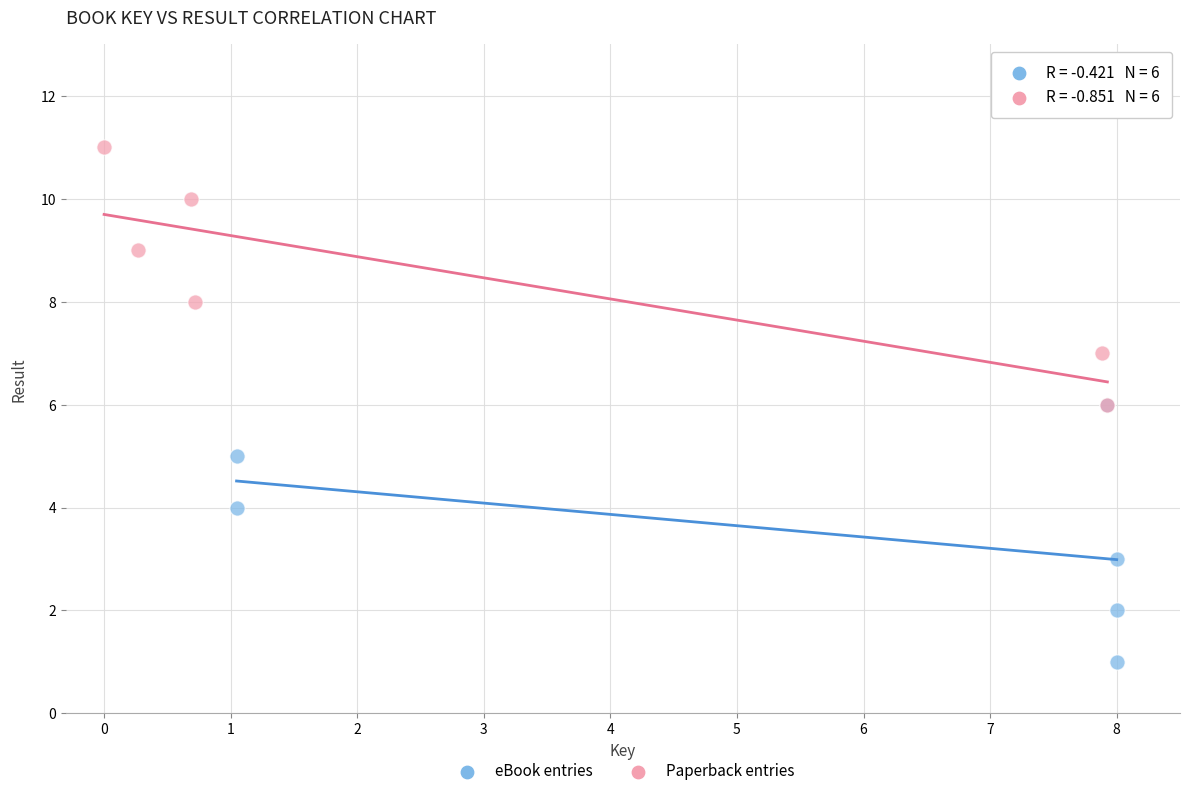

Which series reaches the maximum Y coordinate?

Paperback entries